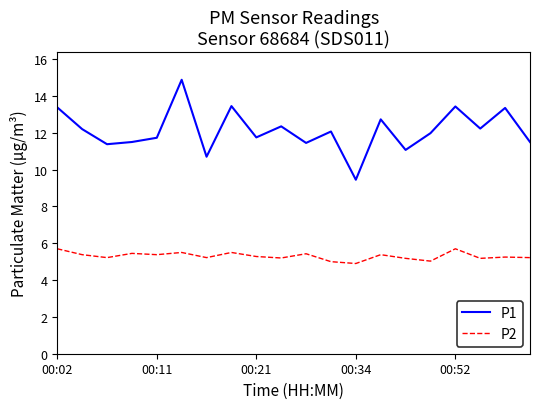

What is the maximum value shown in the chart?

14.9